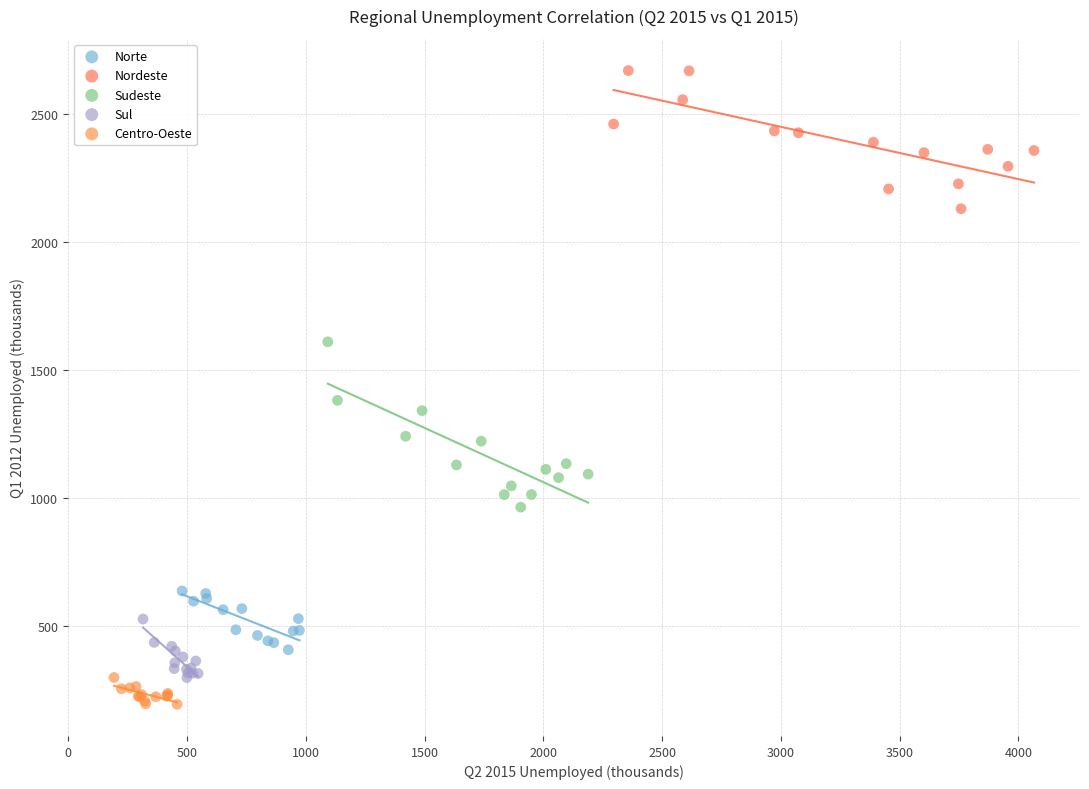

Which series has the largest Y range (max minus min)?

Sudeste